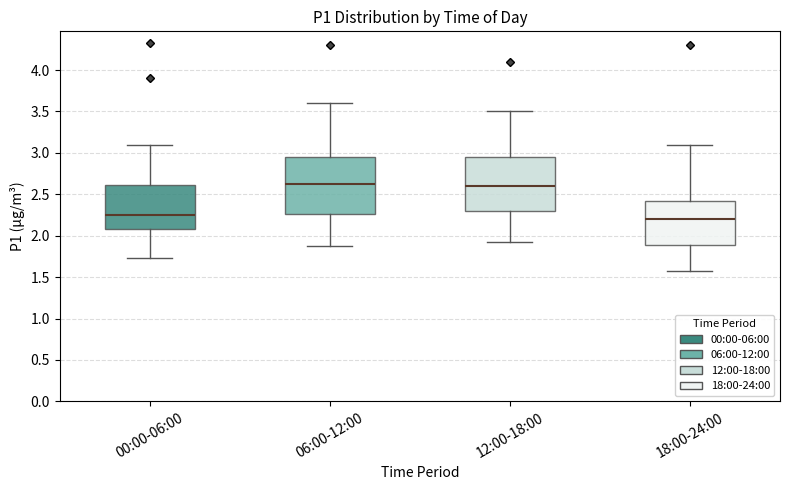

Where does the upper whisker of the box for 12:00-18:00 end on the y-axis? The values are not printed on the chart, so give them approximately, as read against the axis.

3.50